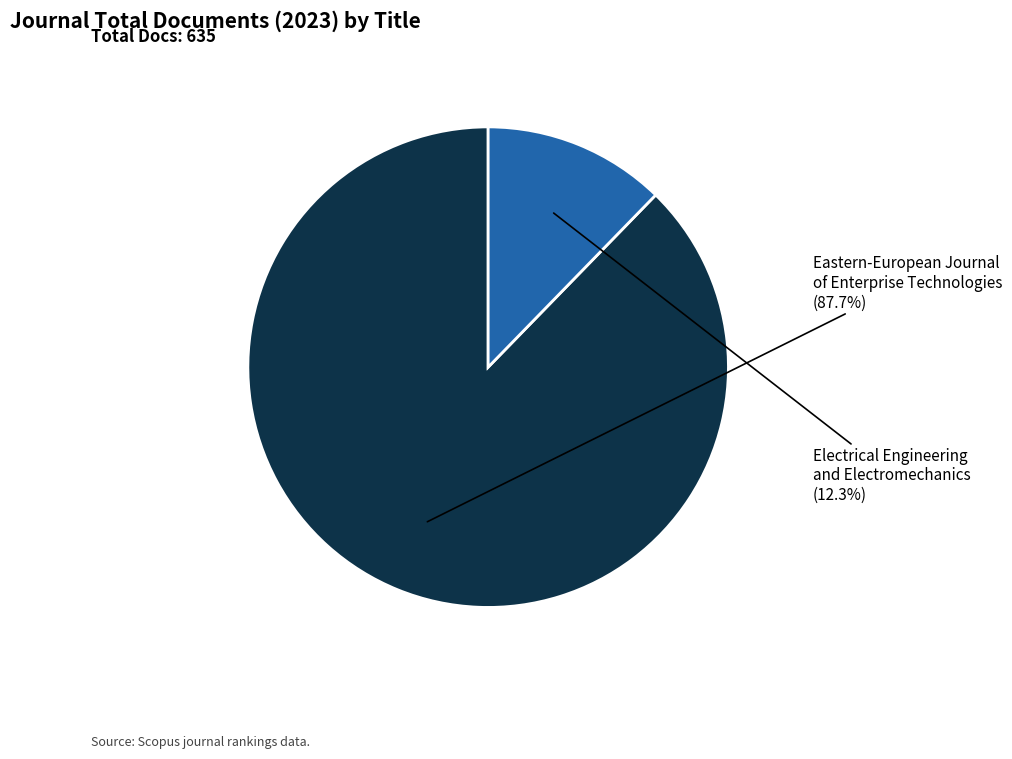

Does any single category account for the majority?

Yes